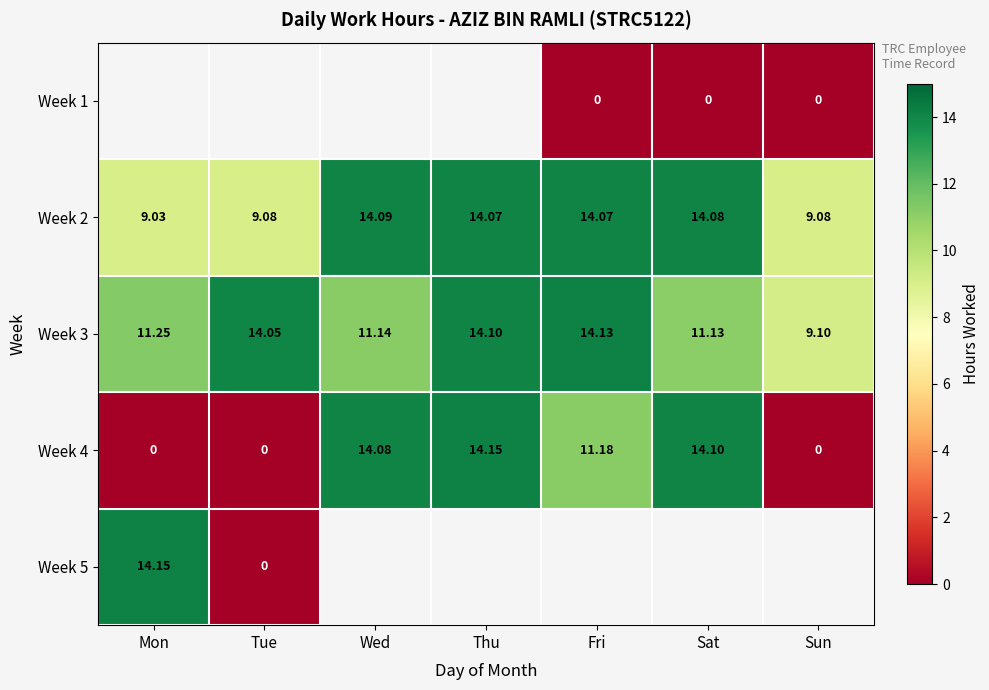

The Week 2 series shows 5.3 at Fri. True or false?

False